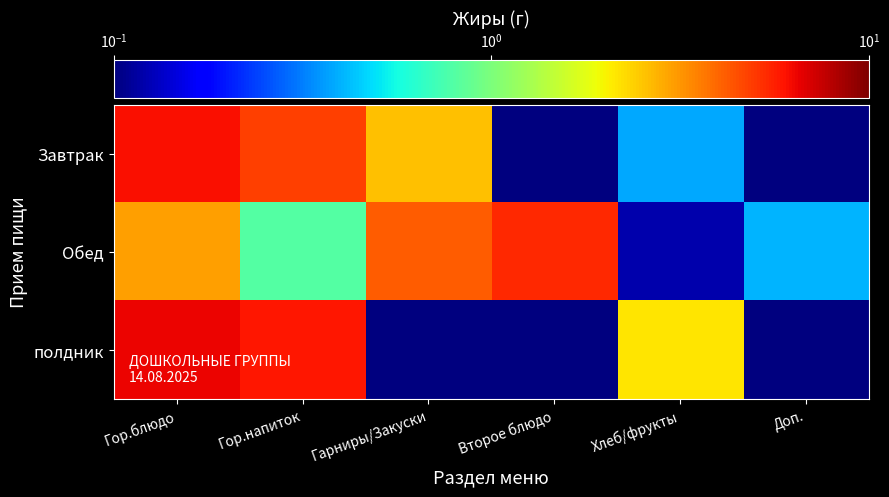

Which series has the largest total across all categories?

полдник